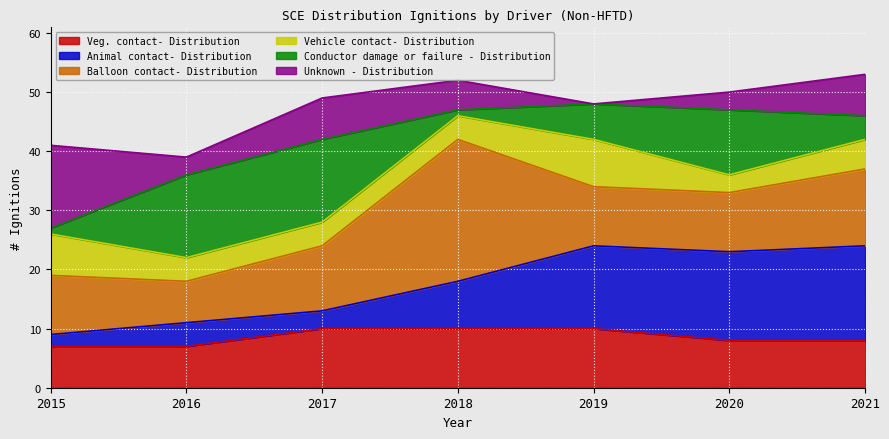

Reading left to right, what are all the values shown in this chart?

Veg. contact- Distribution: 7	7	10	10	10	8	8
Animal contact- Distribution: 2	4	3	8	14	15	16
Balloon contact- Distribution: 10	7	11	24	10	10	13
Vehicle contact- Distribution: 7	4	4	4	8	3	5
Conductor damage or failure - Distribution: 1	14	14	1	6	11	4
Unknown - Distribution: 14	3	7	5	0	3	7